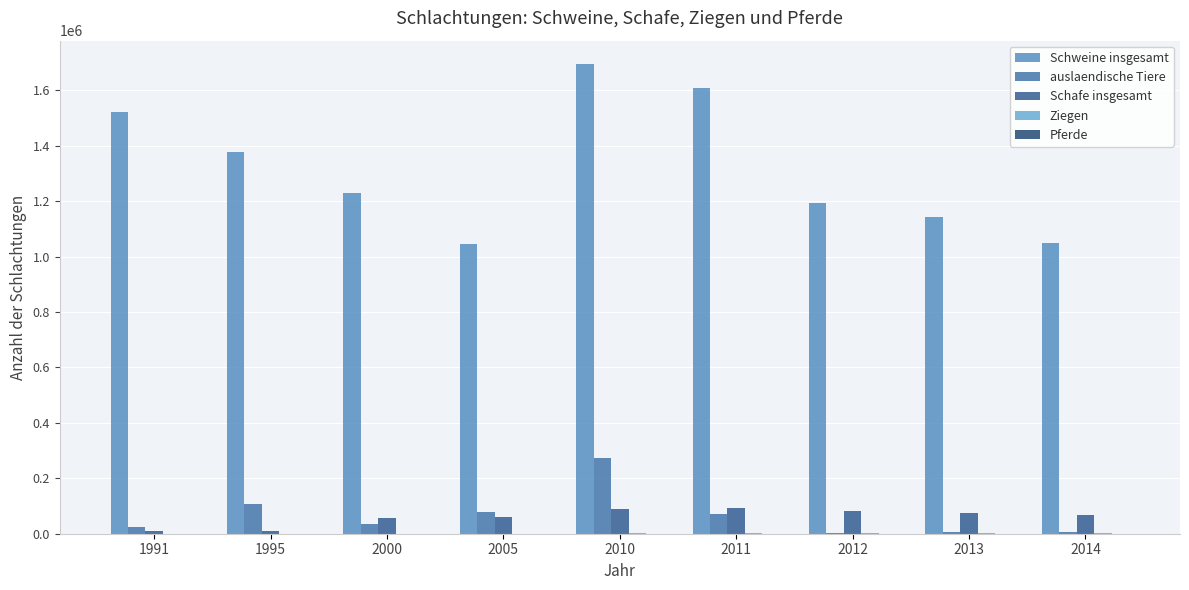

Which has a higher value, 2000 or 1995?

1995